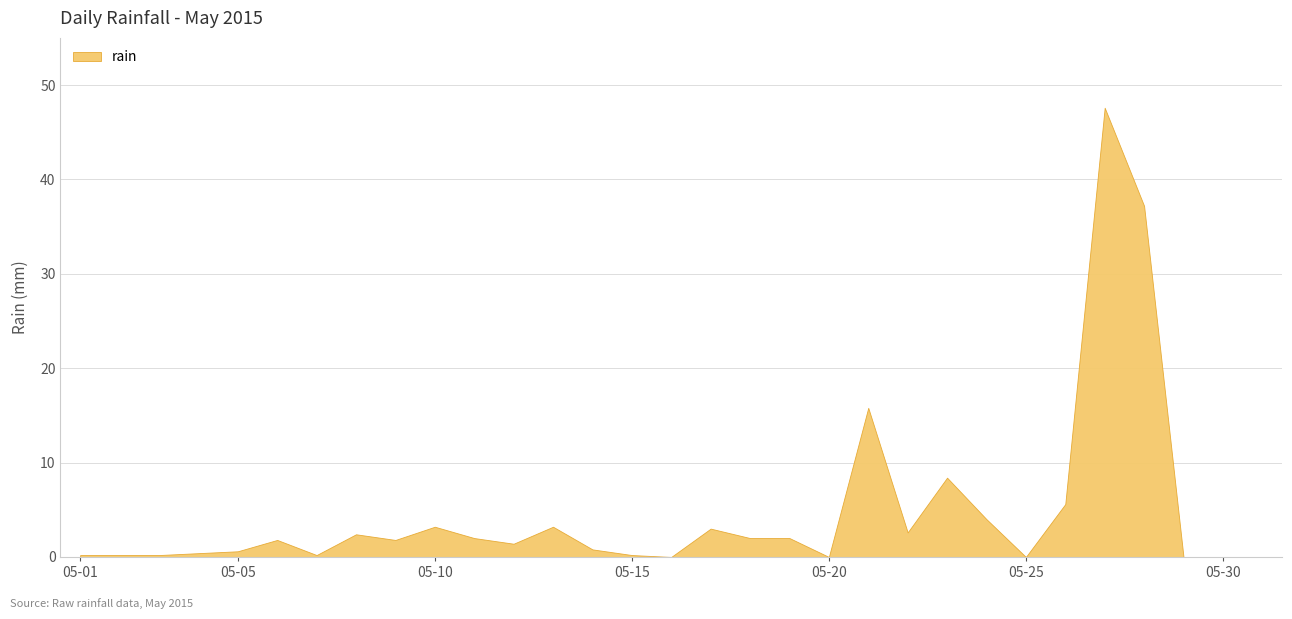

What is the difference between the maximum and minimum values?

47.6